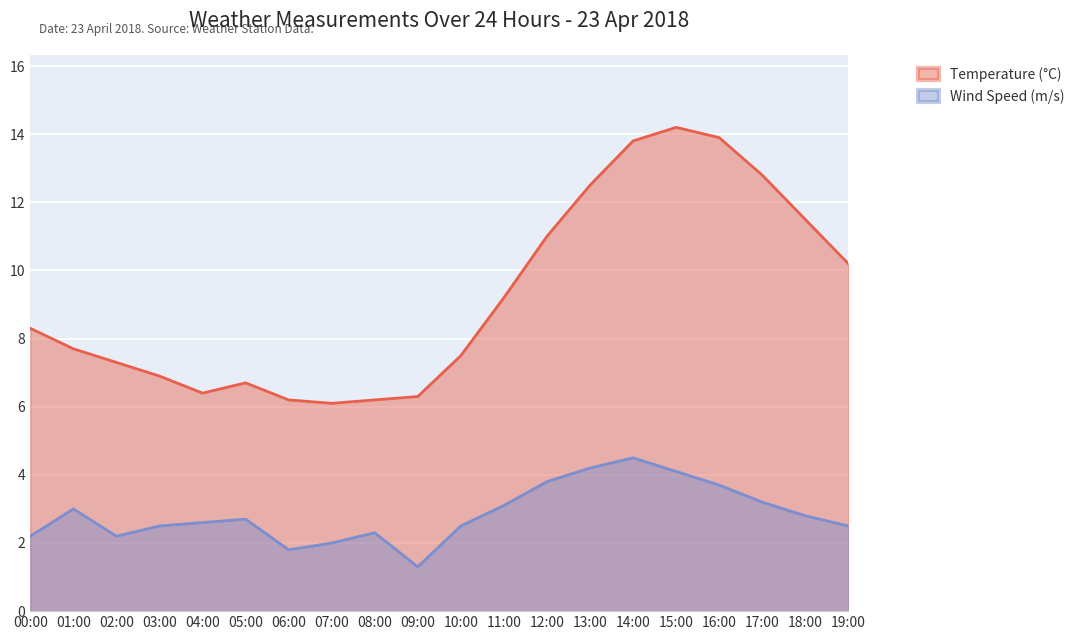

What are all the series names shown in the legend?

Temperature (°C), Wind Speed (m/s)